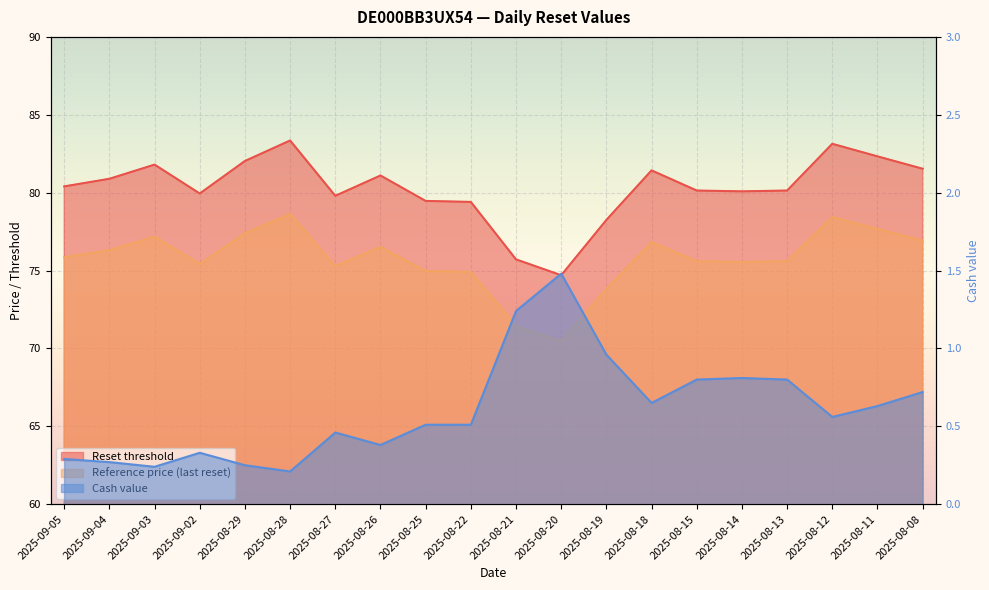

Which series has the largest range (max minus min)?

Reset threshold